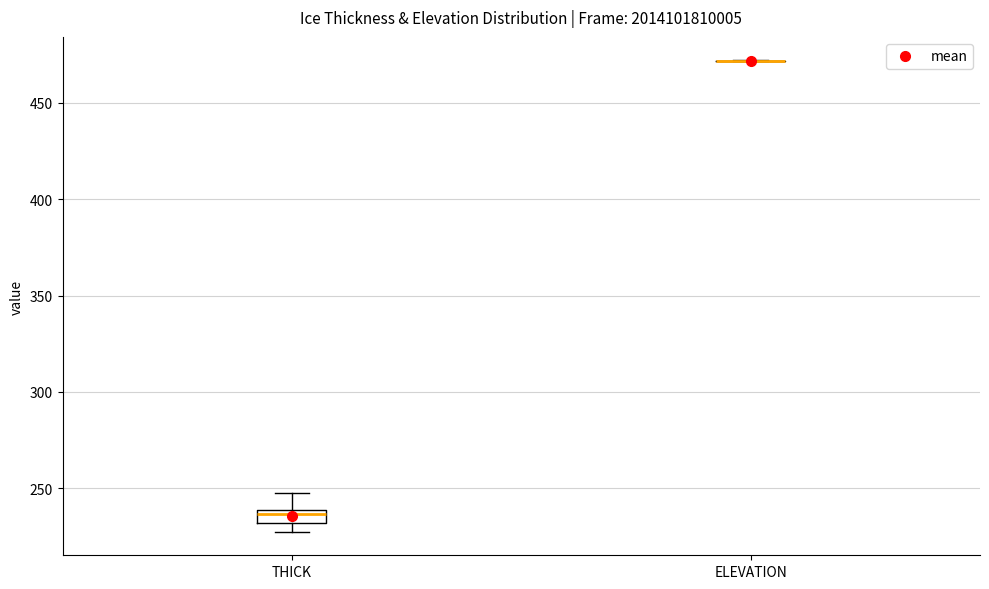

Comparing the boxes themselves (not the whiskers), which one is the tallest?

THICK